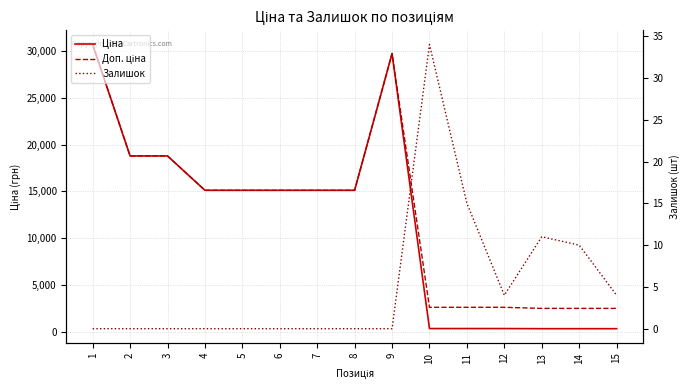

What are all the series names shown in the legend?

Ціна, Доп. ціна, Залишок